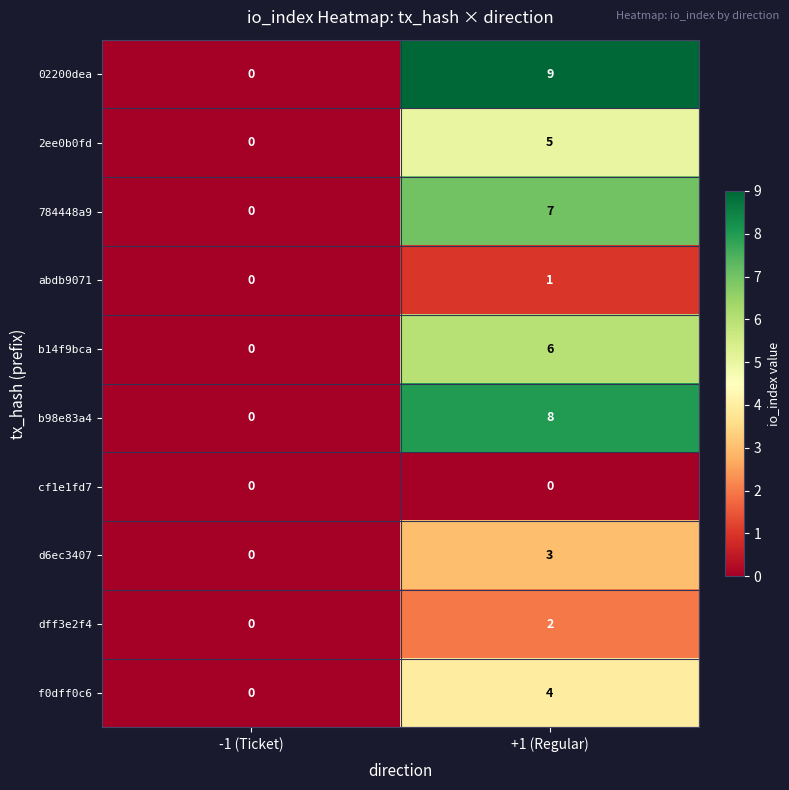

What is the sum of the f0dff0c6 values at -1 (Ticket) and +1 (Regular)?

4